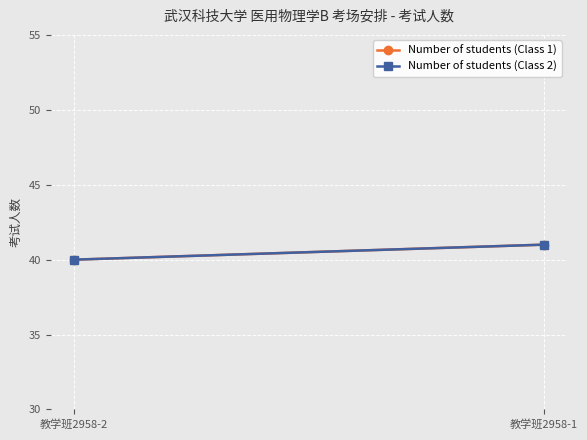

What is the difference between the Number of students (Class 1) values at 教学班2958-2 and 教学班2958-1?

1